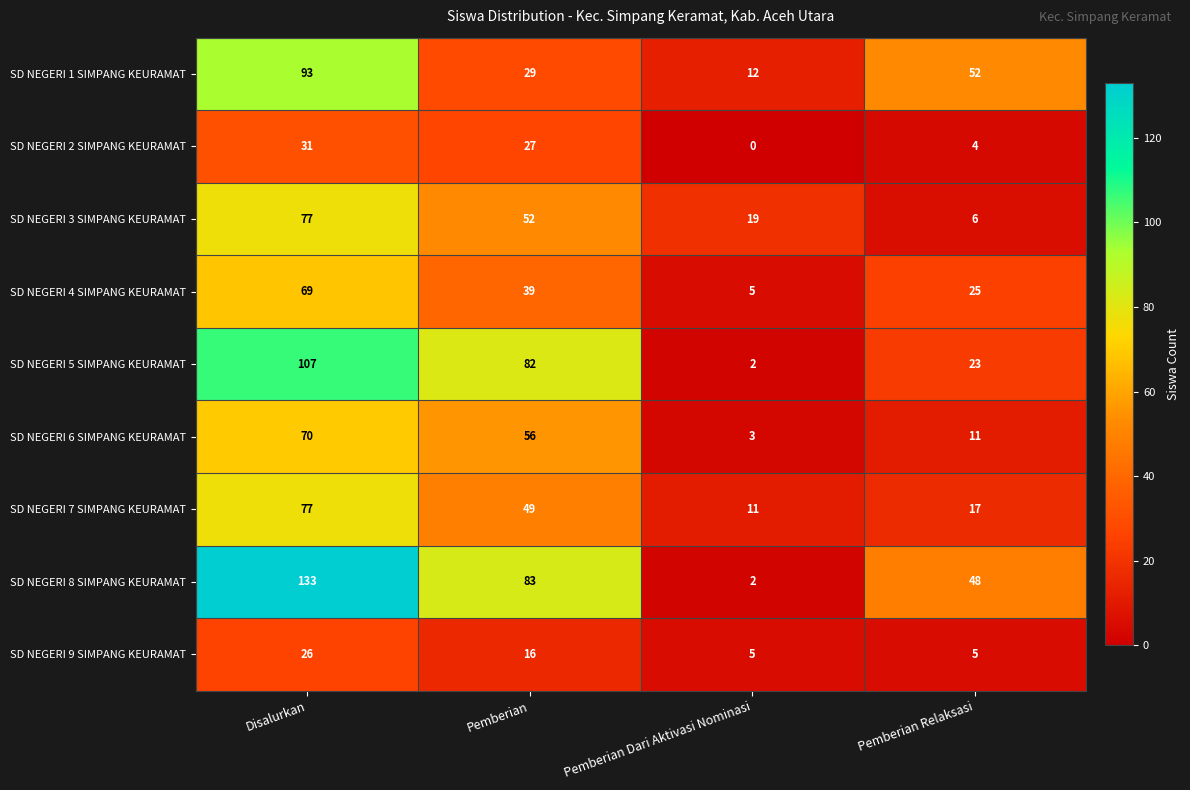

The value of SD NEGERI 1 SIMPANG KEURAMAT at Pemberian is 29. True or false?

True